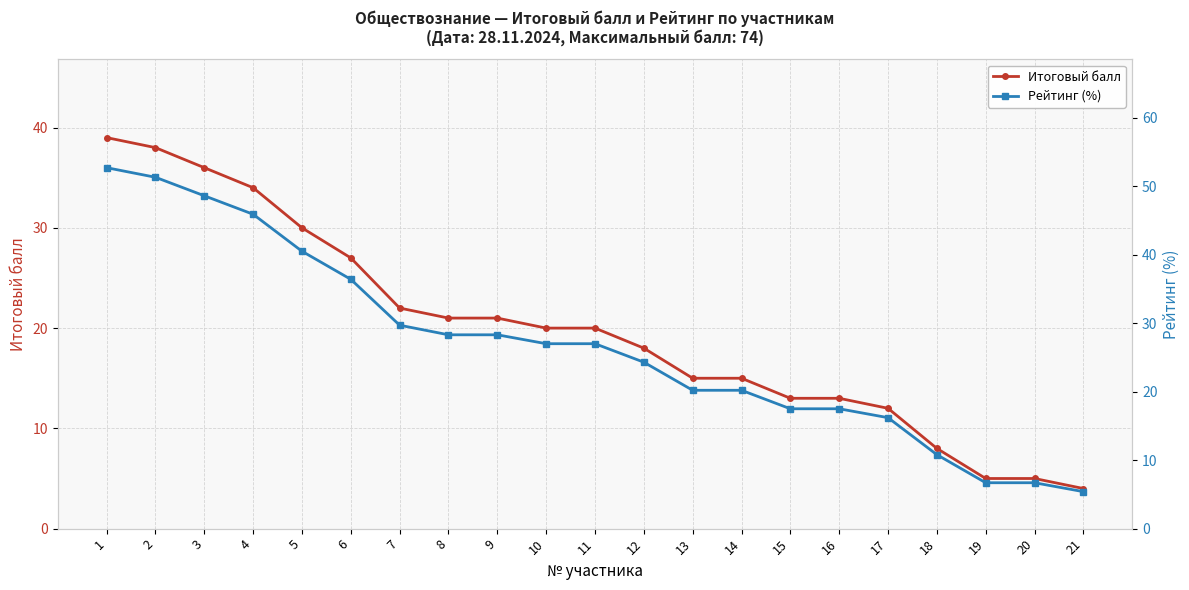

List the labels in order of Рейтинг (%) value, largest first.

1, 2, 3, 4, 5, 6, 7, 8, 9, 10, 11, 12, 13, 14, 15, 16, 17, 18, 19, 20, 21